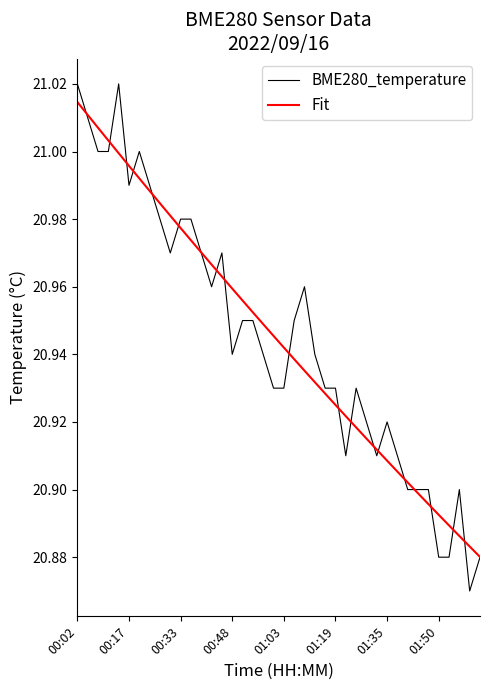

True or false: BME280_temperature has more than 1 interior local peaks.

True